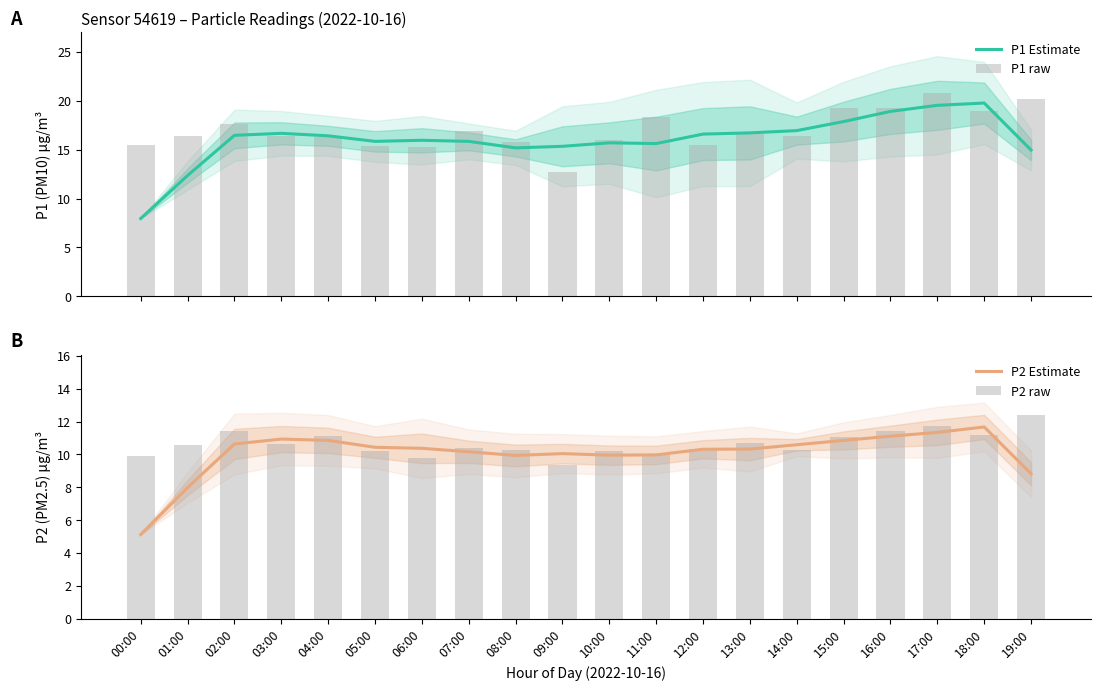

Where is P1 raw nearest to the value 16?

10:00